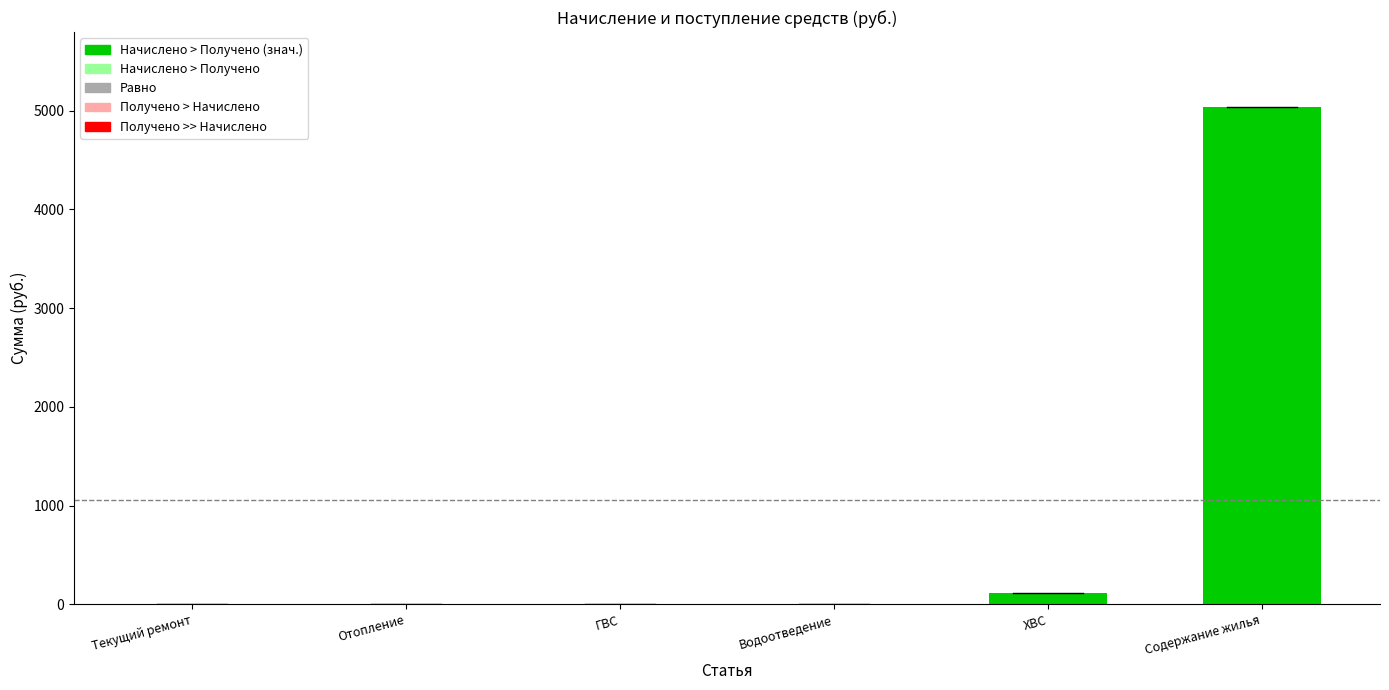

Where is the data nearest to the value 2519?

ХВС